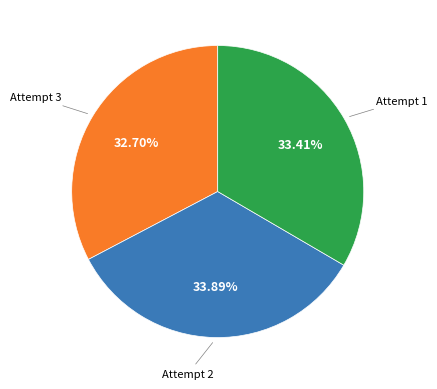

To the nearest percent, what is the difference between the largest and smallest slice percentages?

1%